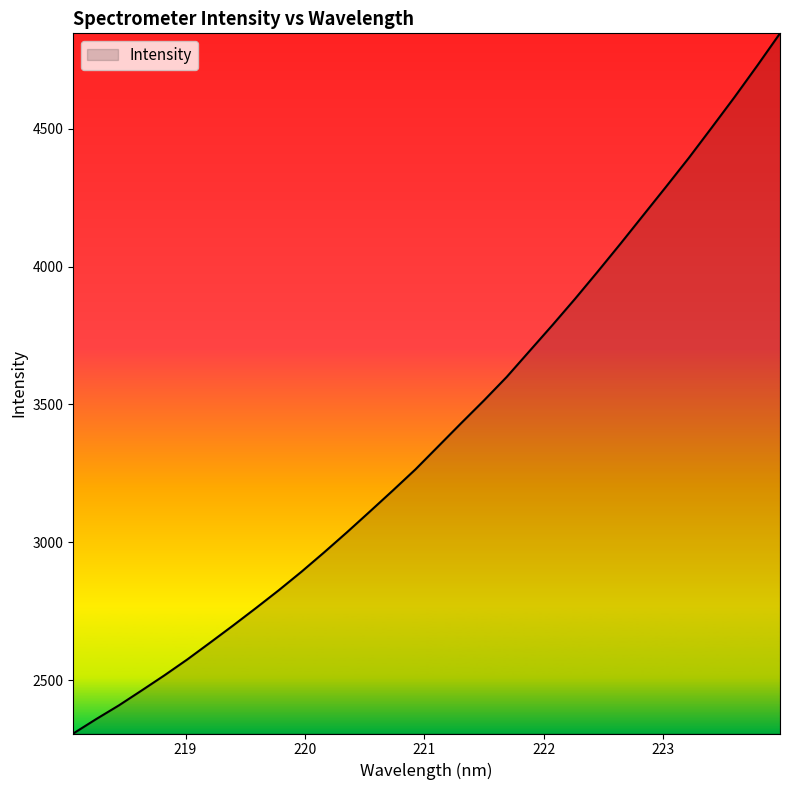

What is the sum of all values?

108891.0